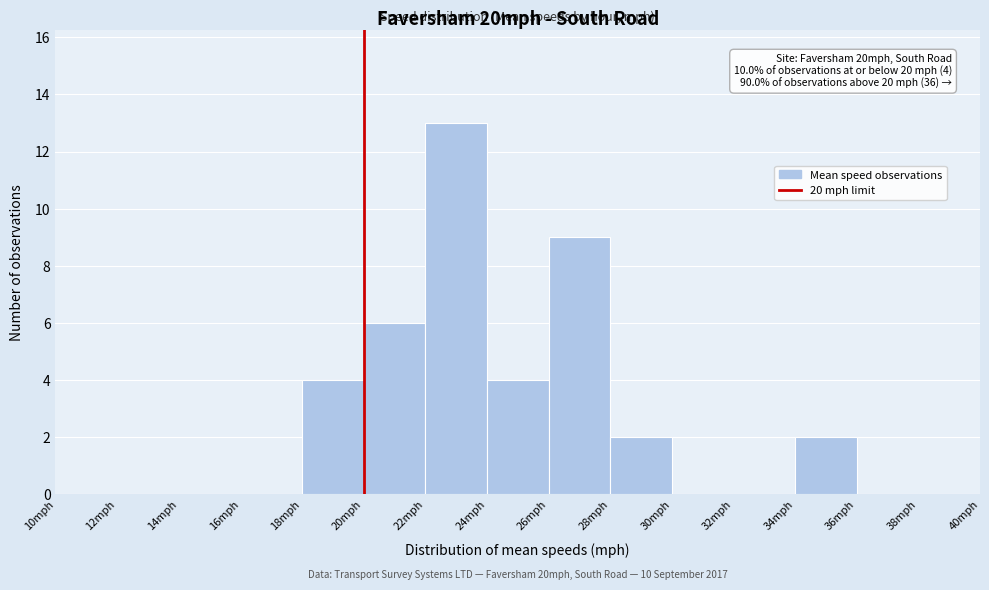

Over which range of the x-axis is the bar tallest?

22 to 24